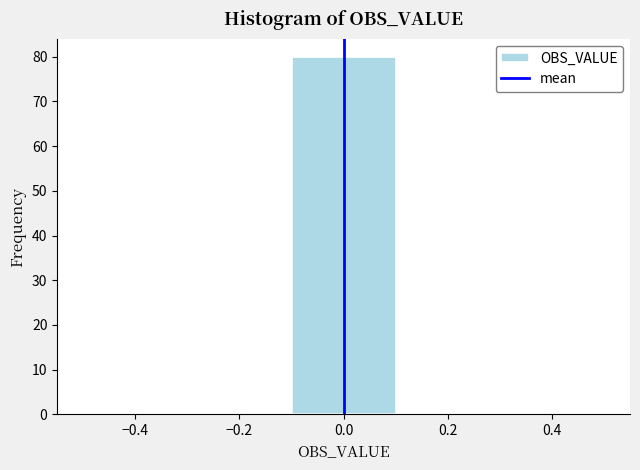

Which range on the x-axis has the tallest bar?

-0.1 to 0.1